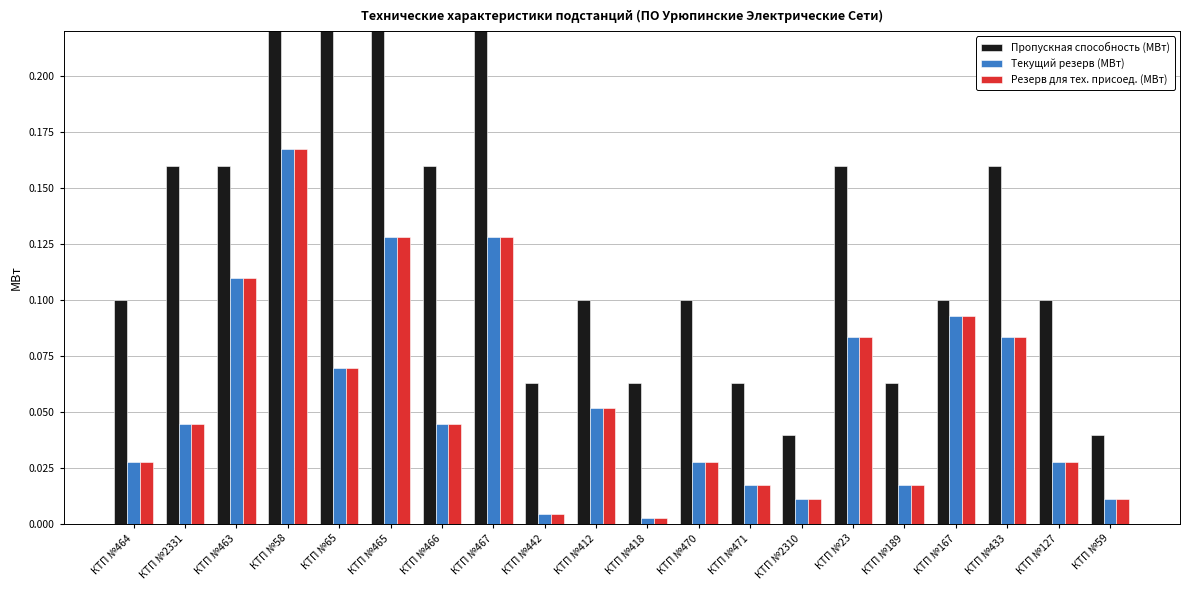

Rank the categories by Пропускная способность (МВт) value from lowest to highest.

КТП №2310, КТП №59, КТП №442, КТП №418, КТП №471, КТП №189, КТП №464, КТП №412, КТП №470, КТП №167, КТП №127, КТП №2331, КТП №463, КТП №466, КТП №23, КТП №433, КТП №58, КТП №65, КТП №465, КТП №467